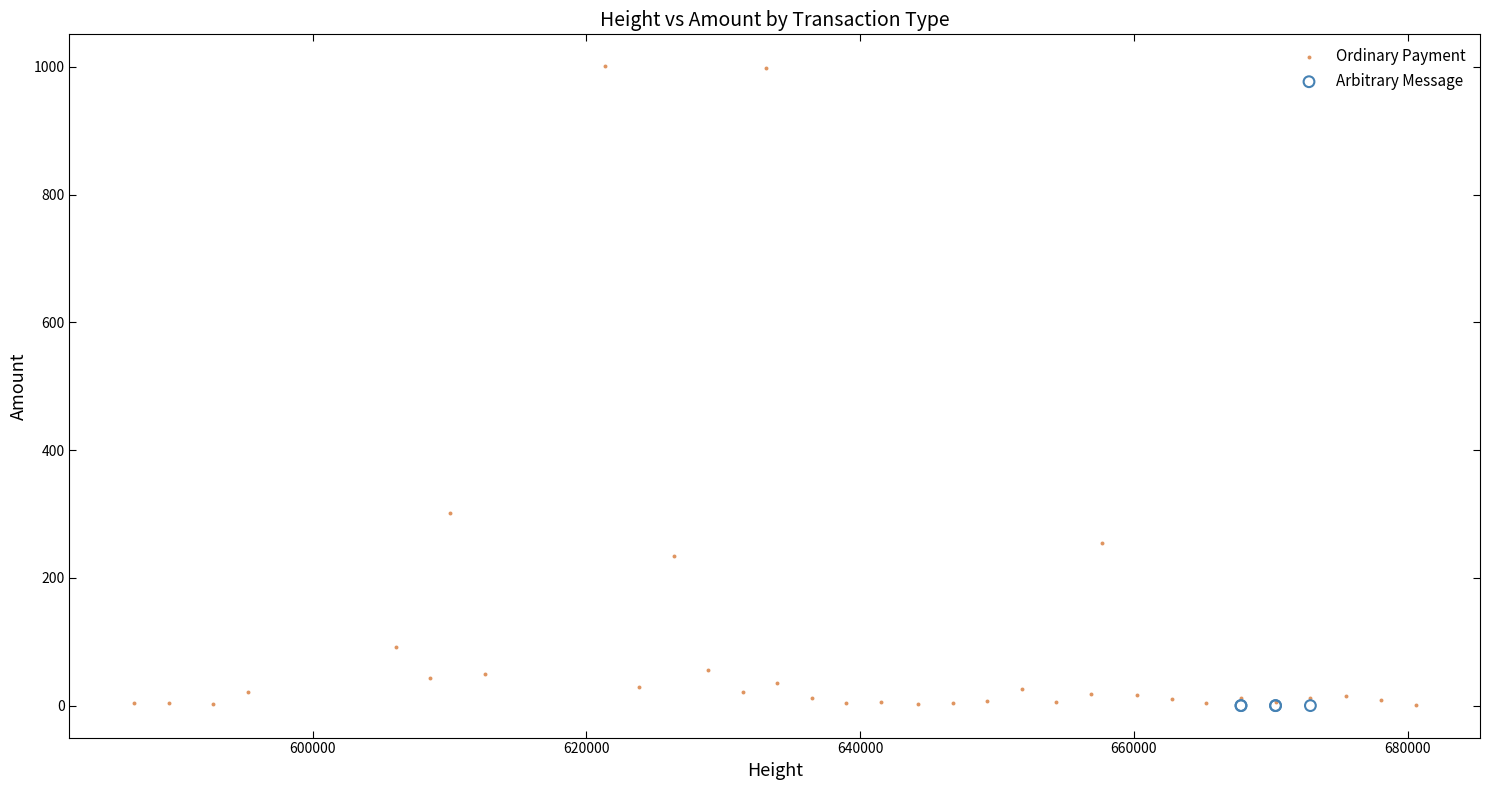

Which series contains the highest Y value?

Ordinary Payment